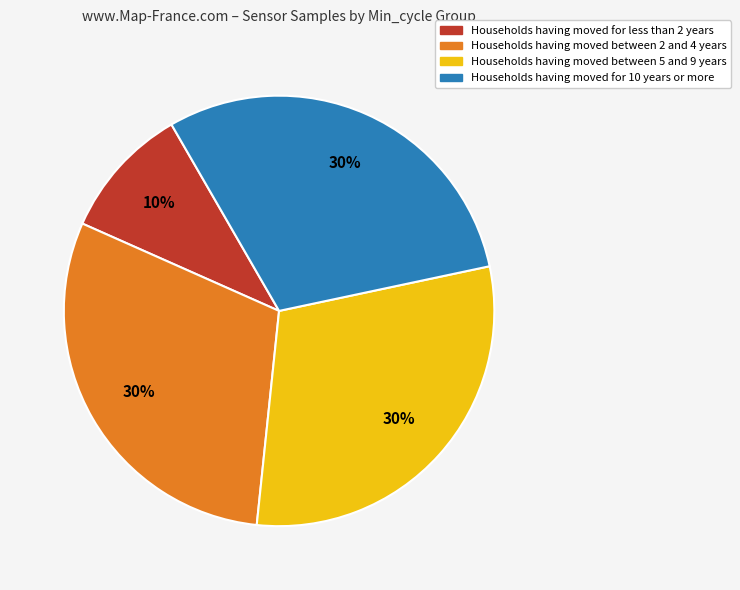

Does any single category account for the majority?

No